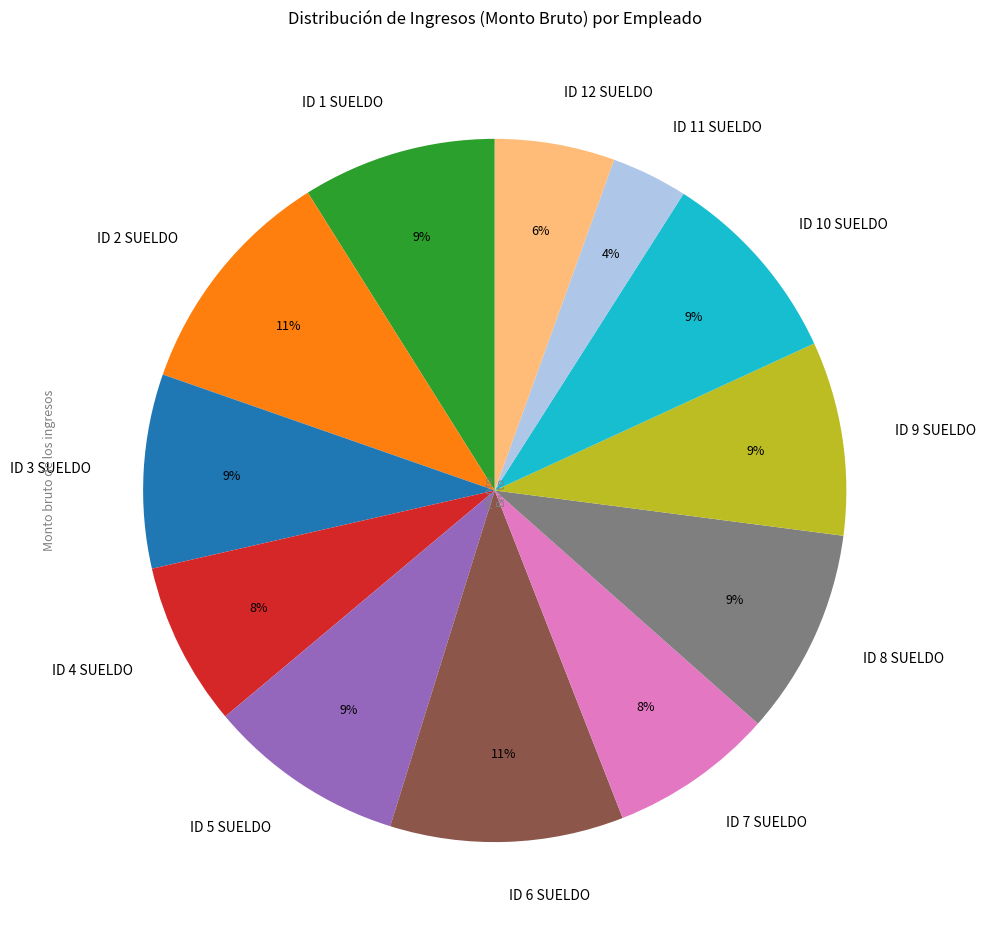

Which category has the smallest portion of the pie?

ID 11 SUELDO